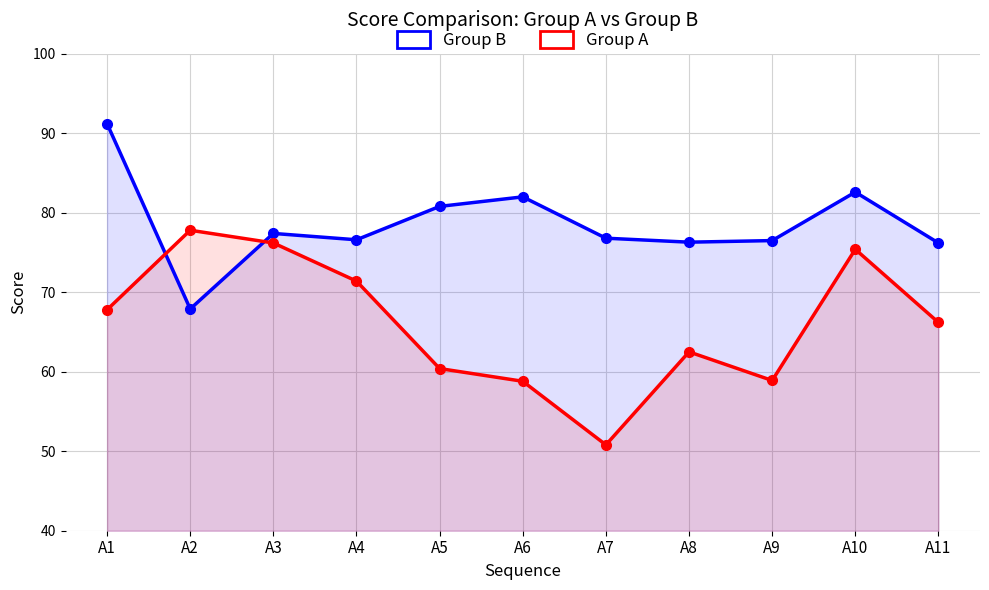

What is the total value across all series at A4?

148.0